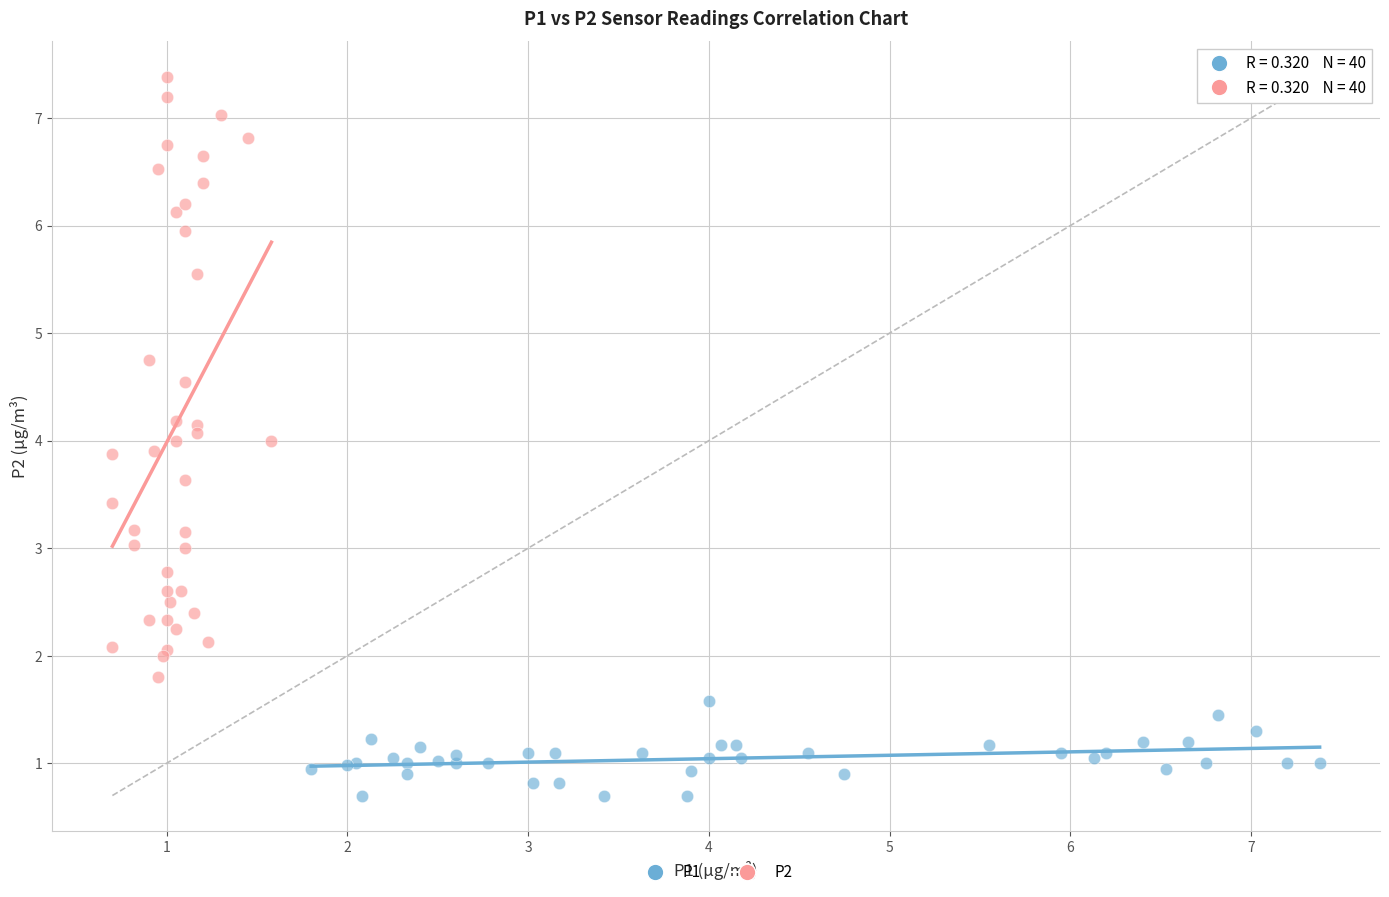

Which series has the widest spread of Y values?

P2